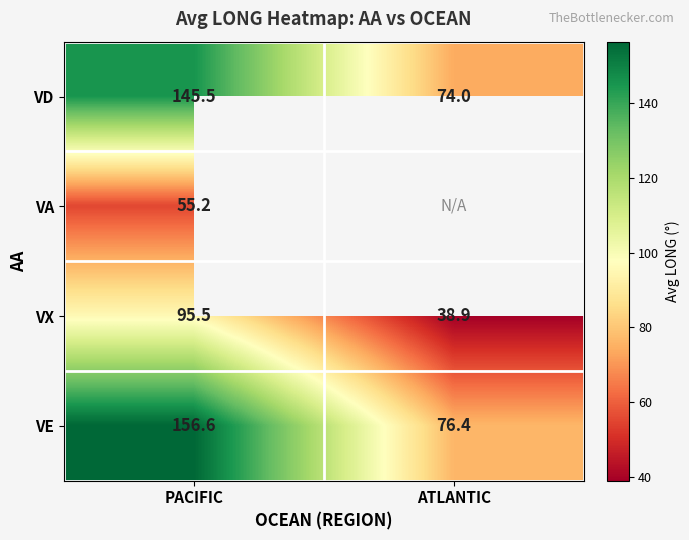

What is the minimum value for VD?

74.0